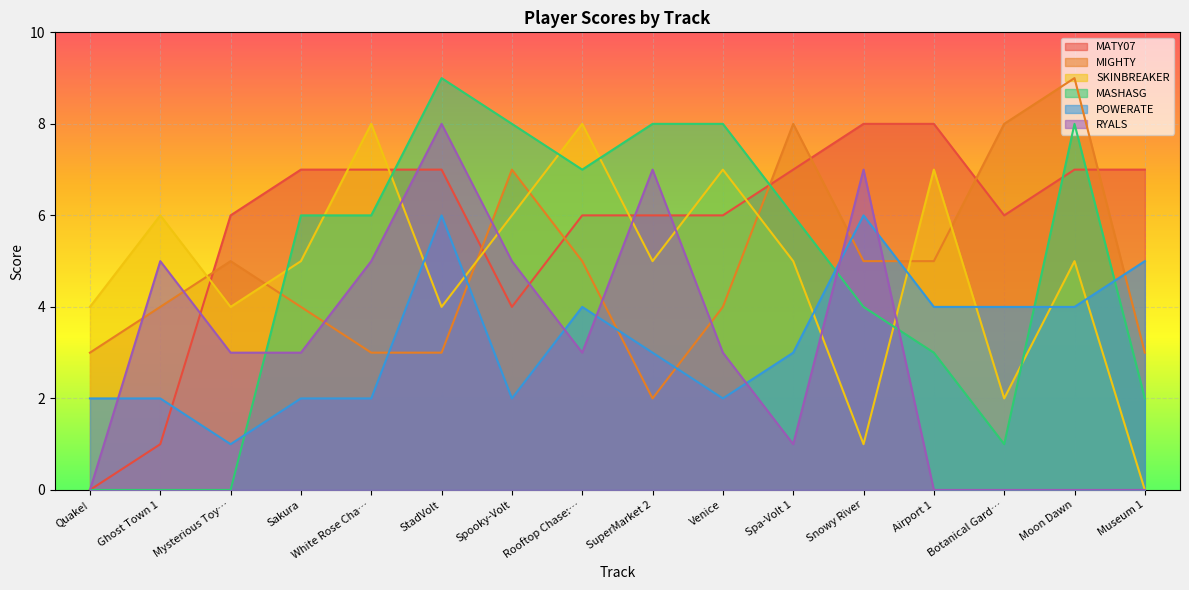

Is it true that MASHASG equals 3 at White Rose Cha…?

False